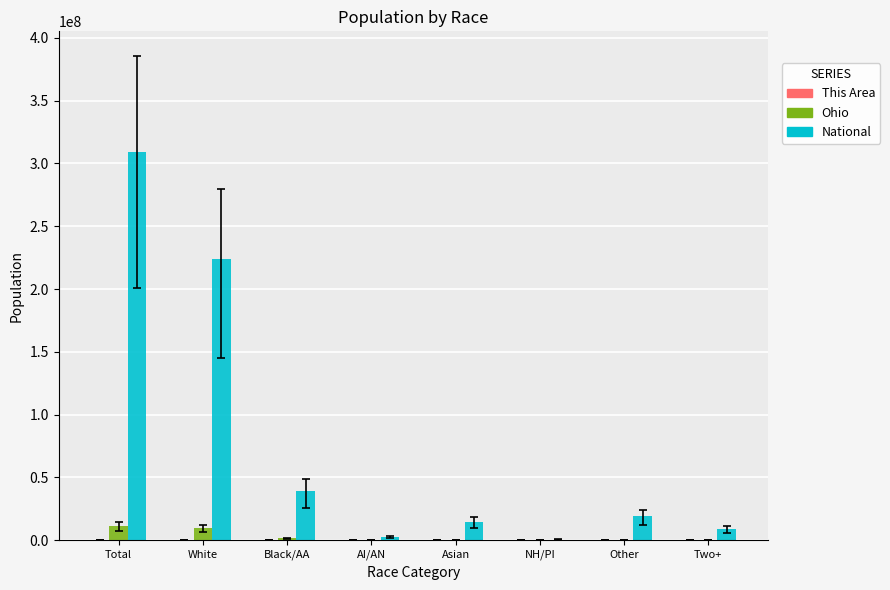

At which label is National closest to 154642775?

White